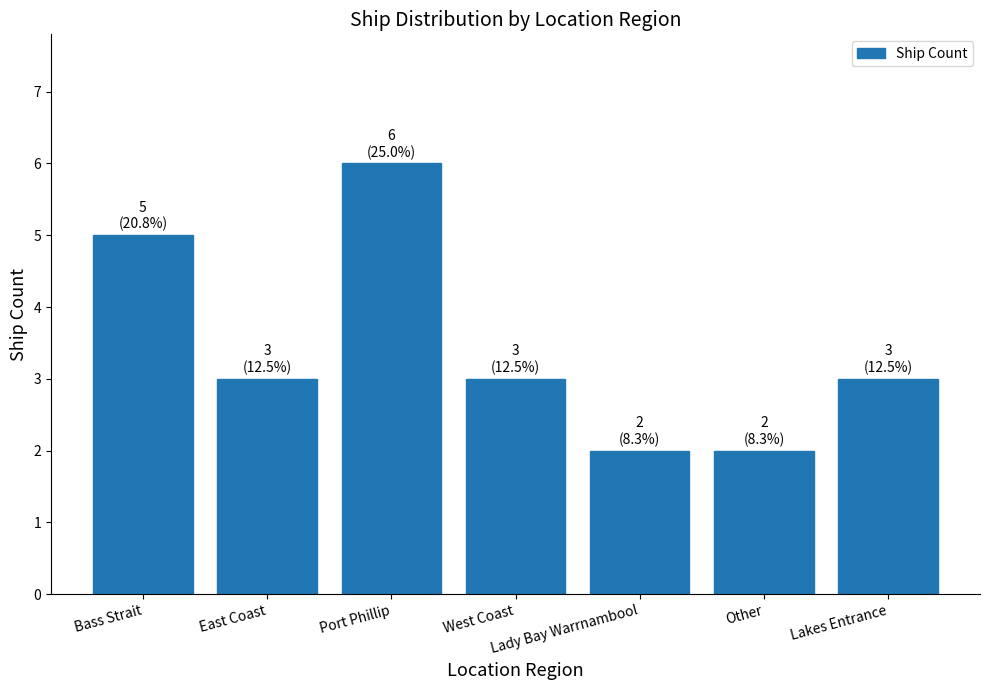

What is the greatest value displayed?

6